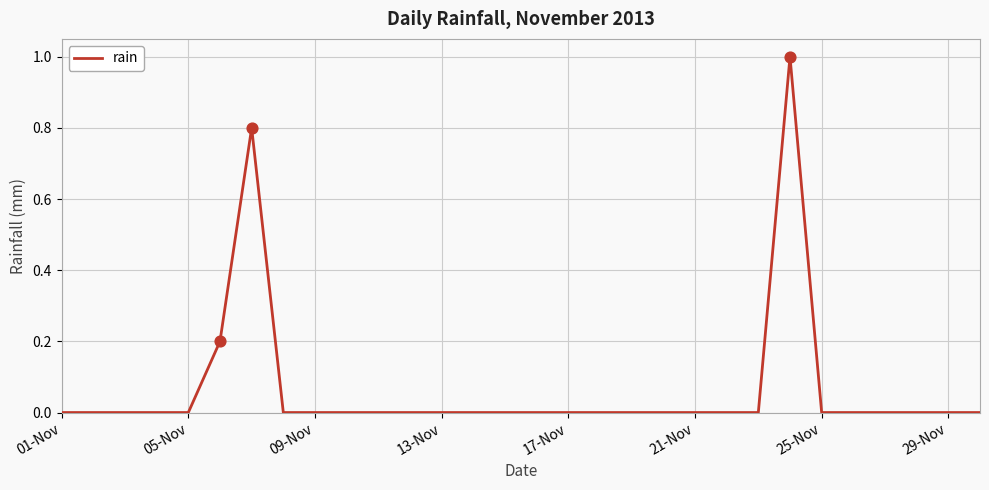

What is the difference between the maximum and minimum values?

1.0